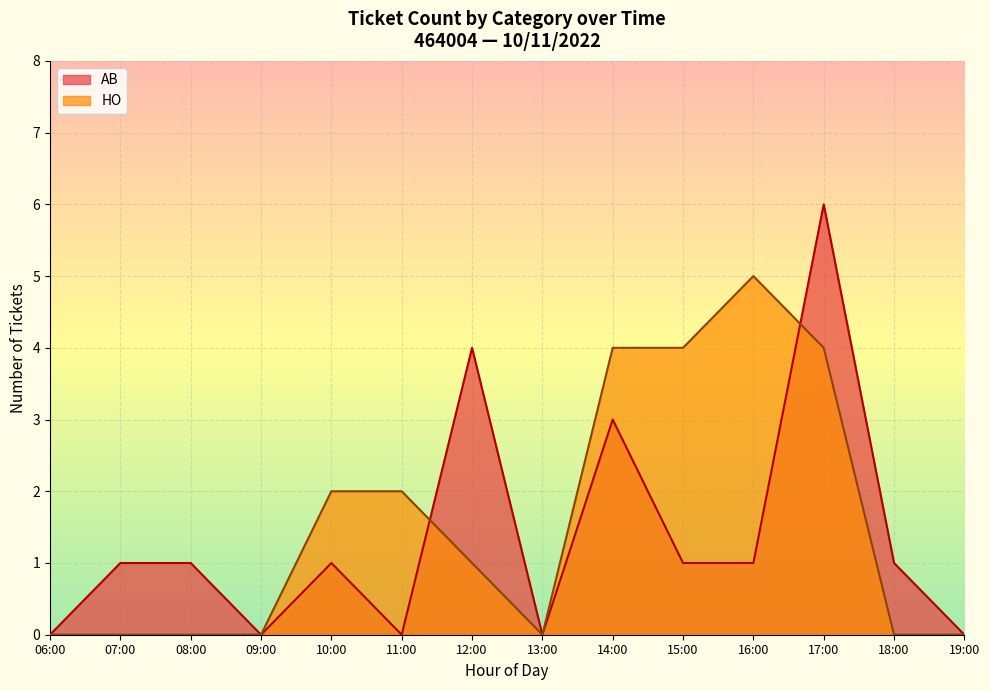

Does the chart display data point markers on the line(s)?

No